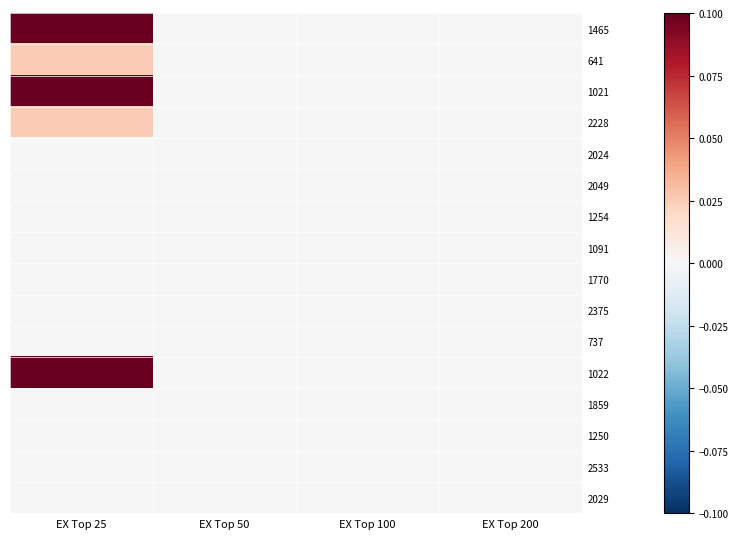

Which category has the highest value across all series?

EX Top 25